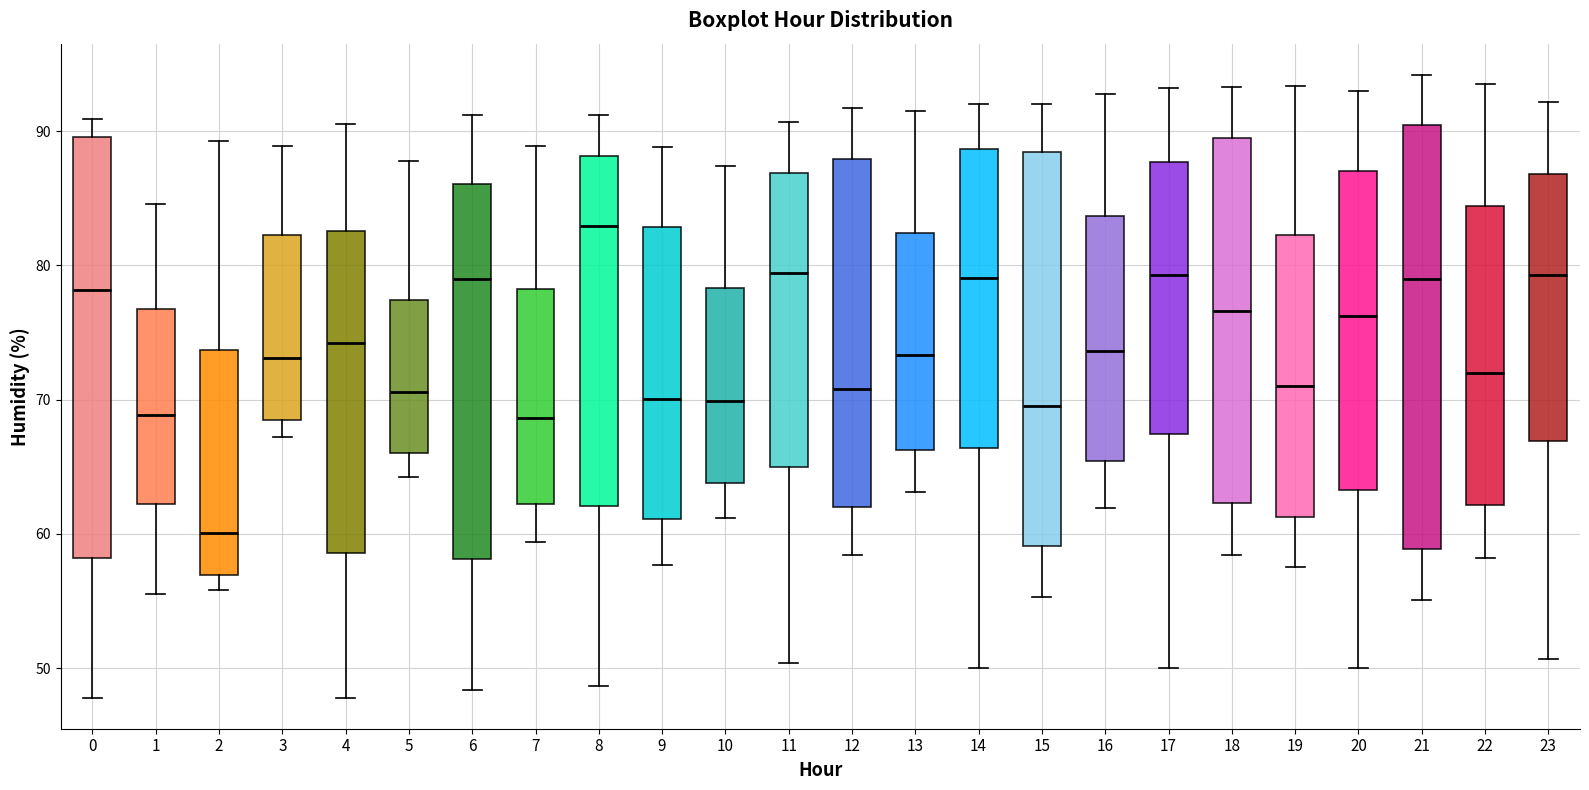

Reading left to right, read every box against the y-axis: the position of its median line, the range the box covers, and the ends of its whiskers. The values are not printed on the chart, so give them approximately, as read against the axis.

0: median 78, box 58 to 90, whiskers 48 to 91
1: median 69, box 62 to 77, whiskers 56 to 85
2: median 60, box 57 to 74, whiskers 56 to 89
3: median 73, box 68 to 82, whiskers 67 to 89
4: median 74, box 59 to 83, whiskers 48 to 91
5: median 71, box 66 to 77, whiskers 64 to 88
6: median 79, box 58 to 86, whiskers 48 to 91
7: median 69, box 62 to 78, whiskers 59 to 89
8: median 83, box 62 to 88, whiskers 49 to 91
9: median 70, box 61 to 83, whiskers 58 to 89
10: median 70, box 64 to 78, whiskers 61 to 87
11: median 79, box 65 to 87, whiskers 50 to 91
12: median 71, box 62 to 88, whiskers 58 to 92
13: median 73, box 66 to 82, whiskers 63 to 92
14: median 79, box 66 to 89, whiskers 50 to 92
15: median 70, box 59 to 88, whiskers 55 to 92
16: median 74, box 65 to 84, whiskers 62 to 93
17: median 79, box 67 to 88, whiskers 50 to 93
18: median 77, box 62 to 89, whiskers 58 to 93
19: median 71, box 61 to 82, whiskers 58 to 93
20: median 76, box 63 to 87, whiskers 50 to 93
21: median 79, box 59 to 90, whiskers 55 to 94
22: median 72, box 62 to 84, whiskers 58 to 94
23: median 79, box 67 to 87, whiskers 51 to 92